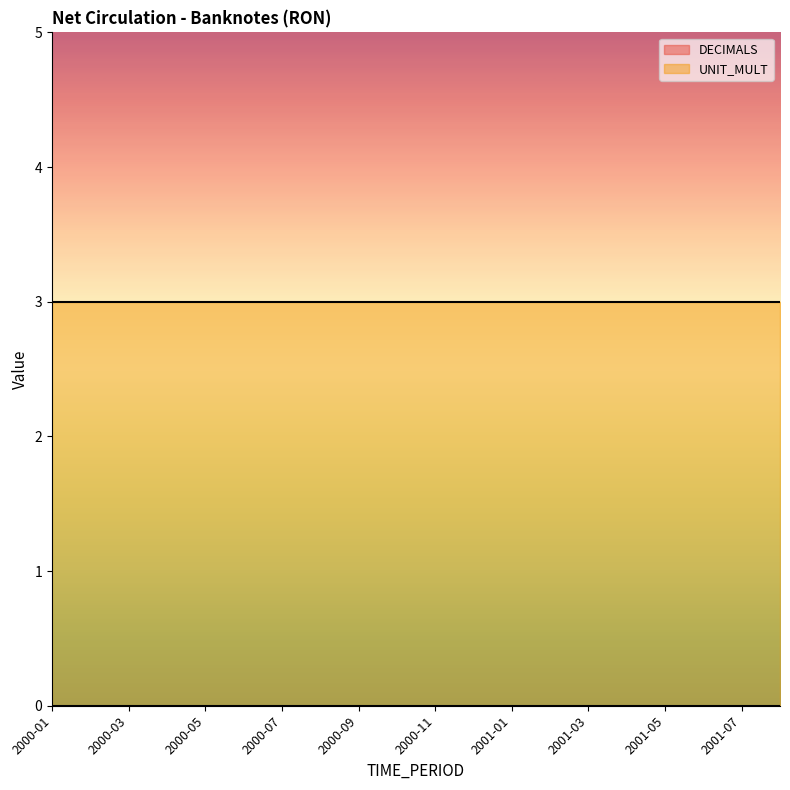

Which category has the lowest value in the UNIT_MULT series?

2000-01